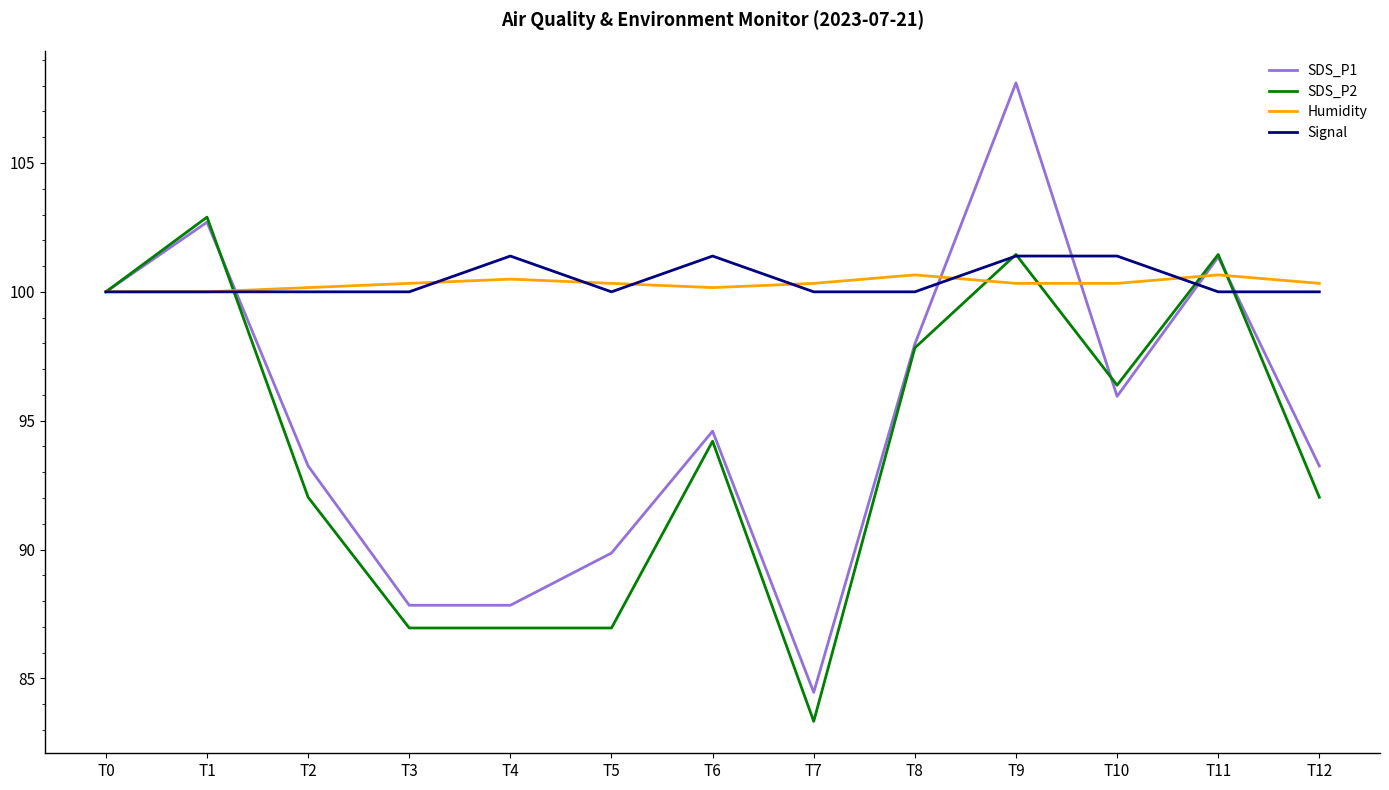

The Humidity series shows 100.3 at T7. True or false?

True